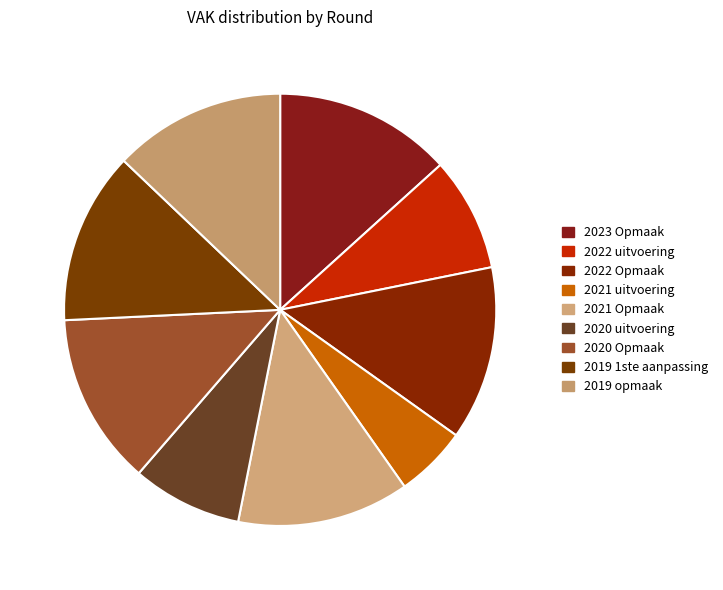

True or false: 2022 uitvoering accounts for 9% of the total.

True